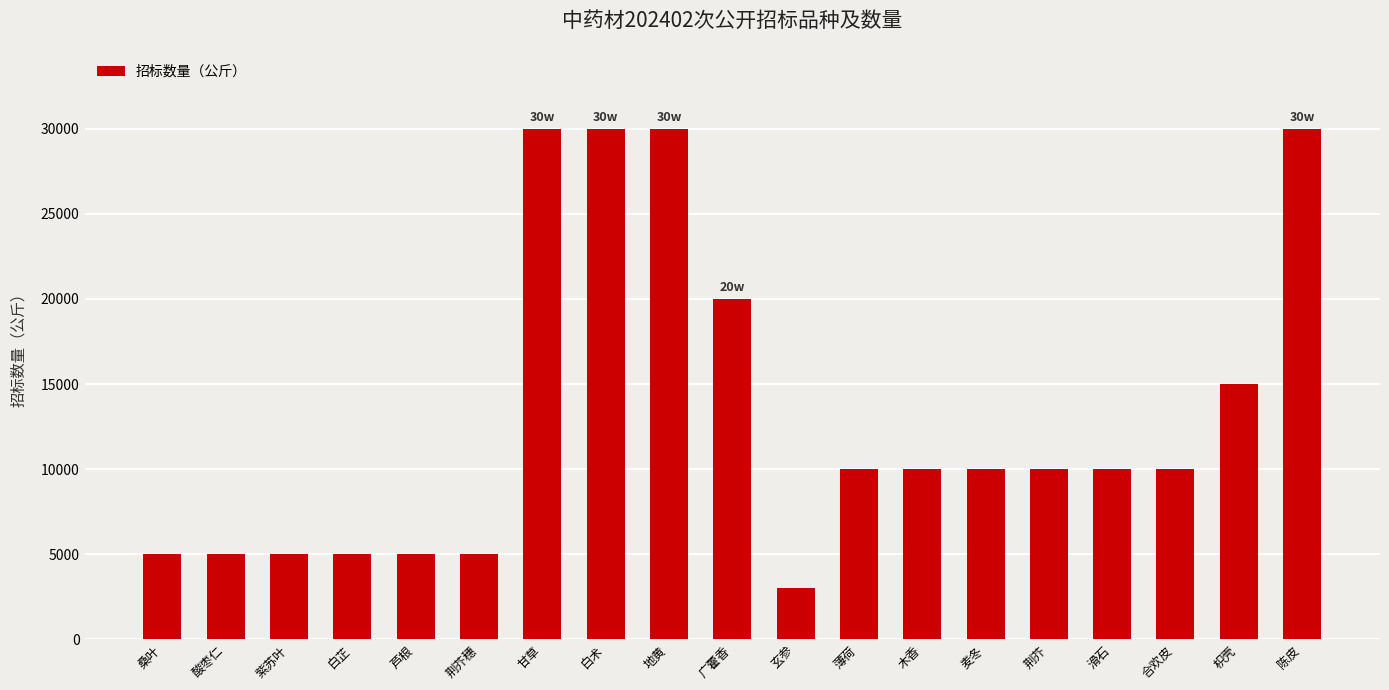

Where is the data nearest to the value 16500?

枳壳